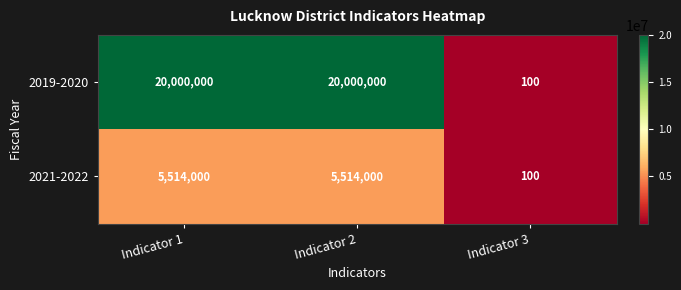

Which series has the largest total across all categories?

2019-2020